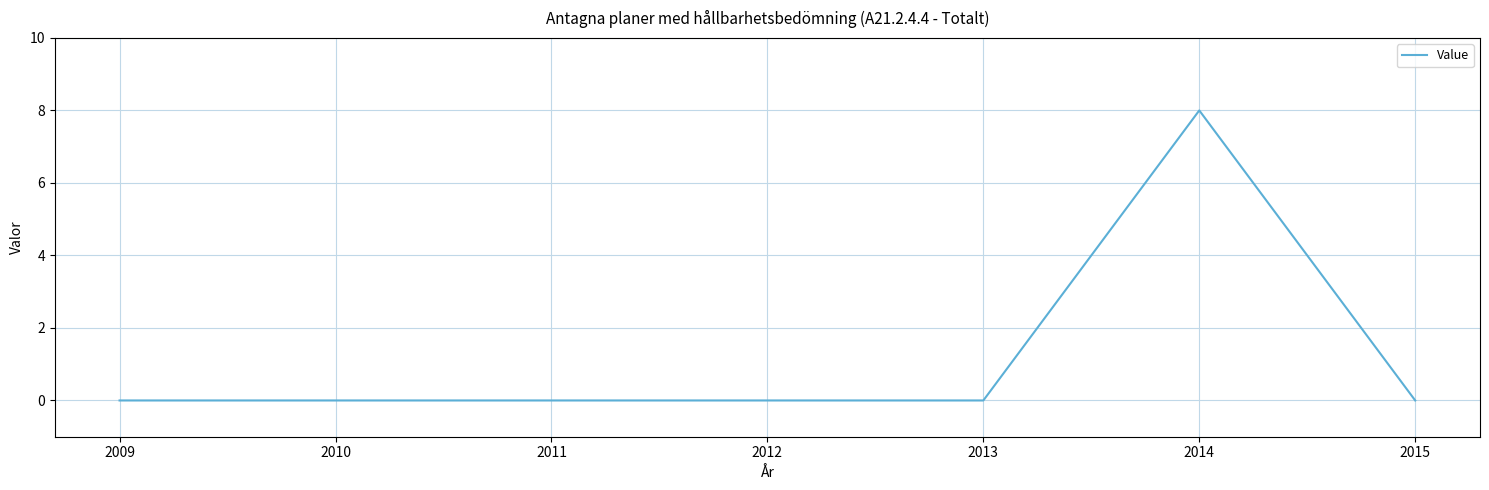

What is the greatest value displayed?

8